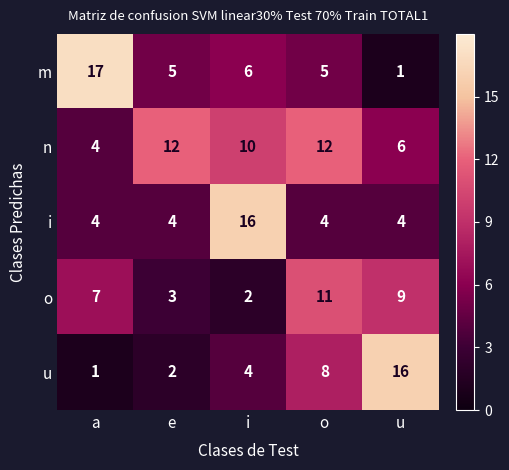

What is the spread (max minus min) of values at e?

10